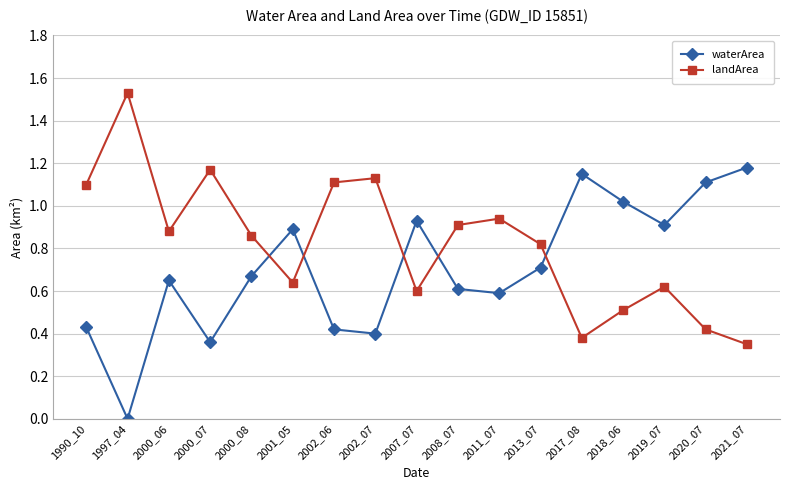

Is the value of waterArea at 2020_07 greater than the value of landArea at 2007_07?

Yes